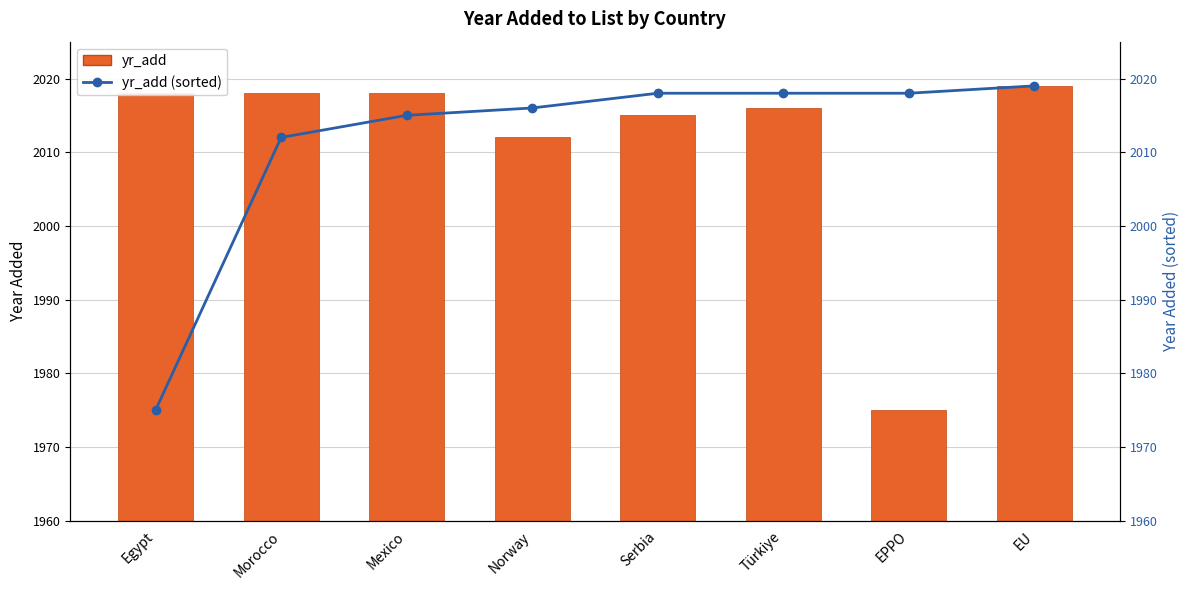

At which label does yr_add (sorted) first exceed 2018?

EU